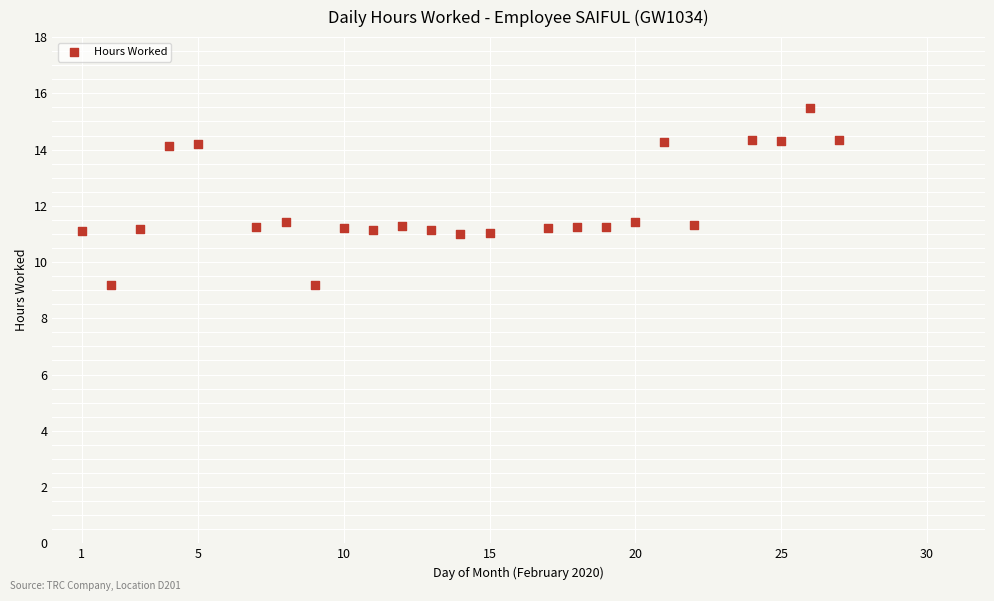

What is the range of Y values (max minus min)?

6.3